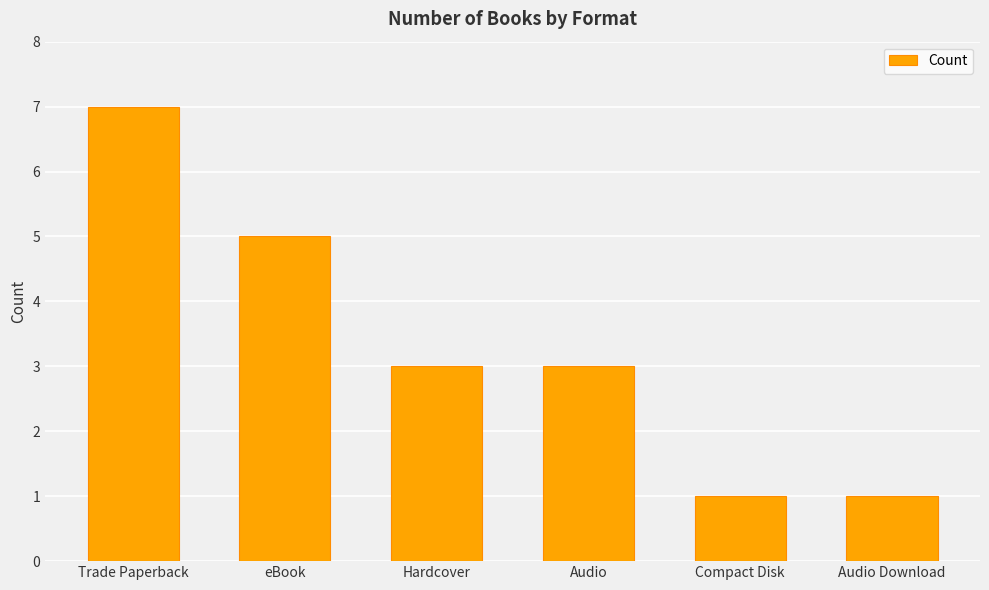

What is the difference between the values at eBook and Compact Disk?

4